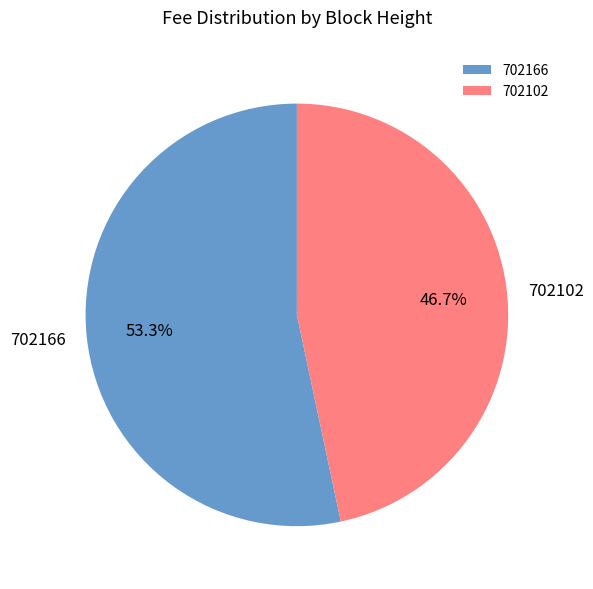

To the nearest percent, what is the average slice percentage?

50%